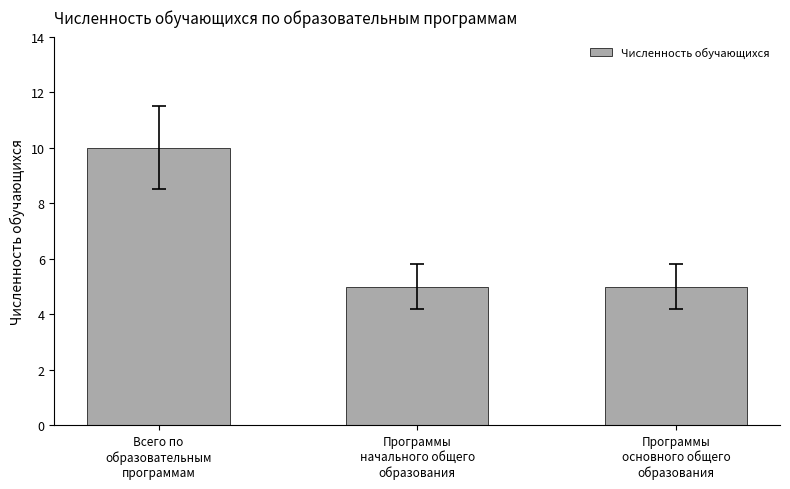

Is it true that the value at Программы
основного общего
образования is 5?

True